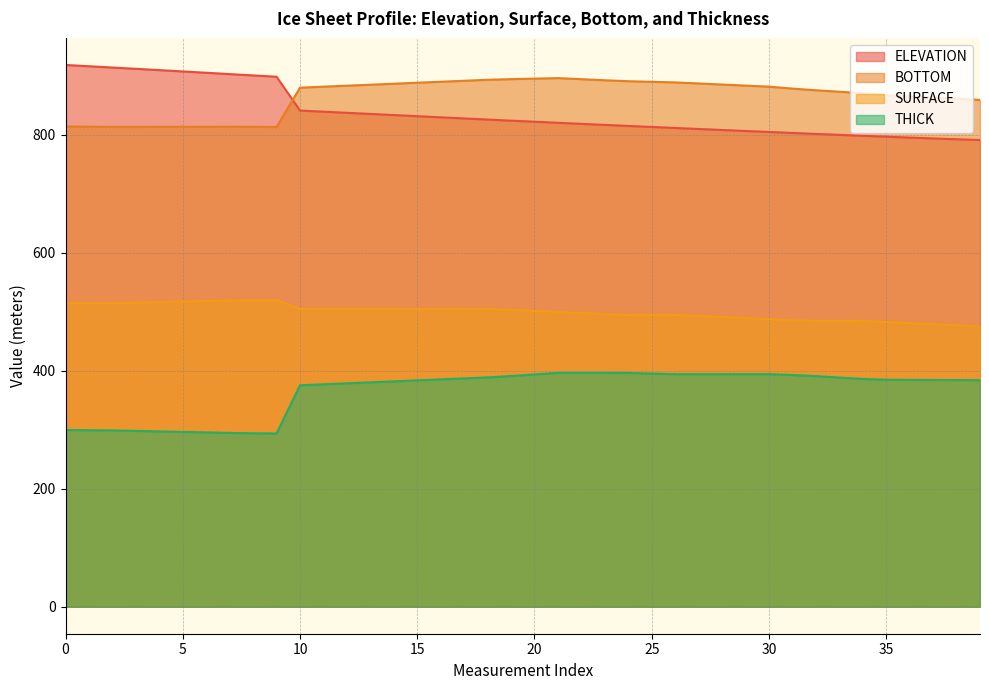

Is it true that BOTTOM equals 813.8 at 5?

True